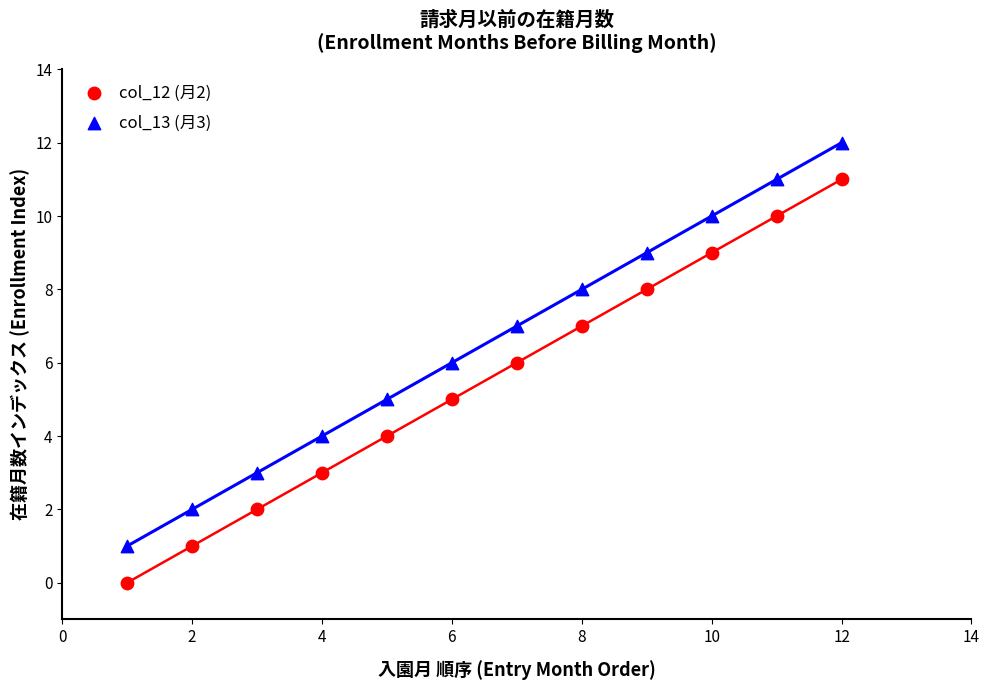

Which series reaches the maximum Y coordinate?

col_13 (月3)